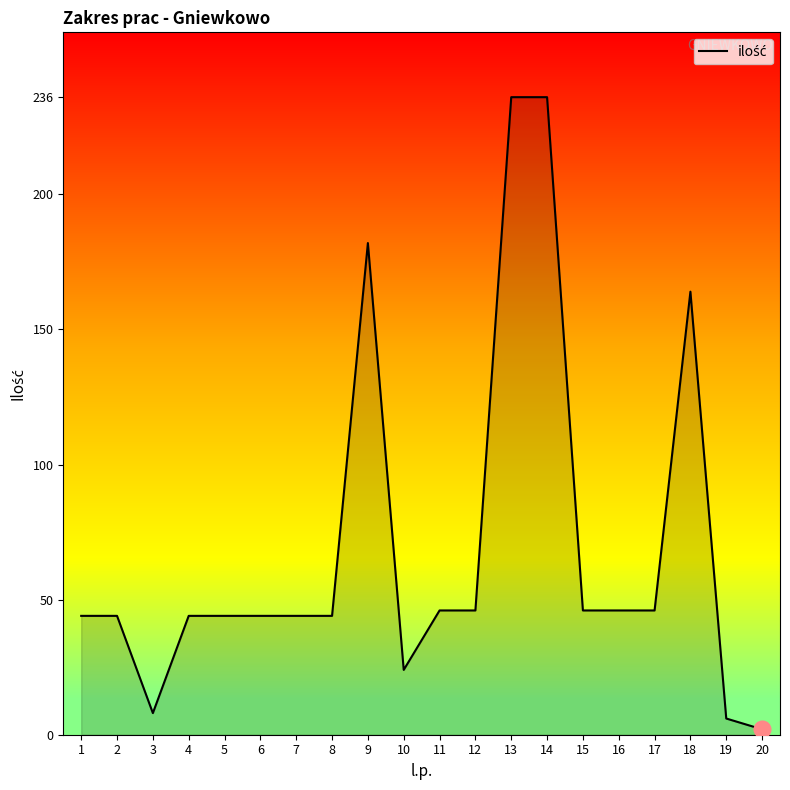

Reading left to right, transcribe all the data shown in this chart.

44	44	8	44	44	44	44	44	182	24	46	46	236	236	46	46	46	164	6	2